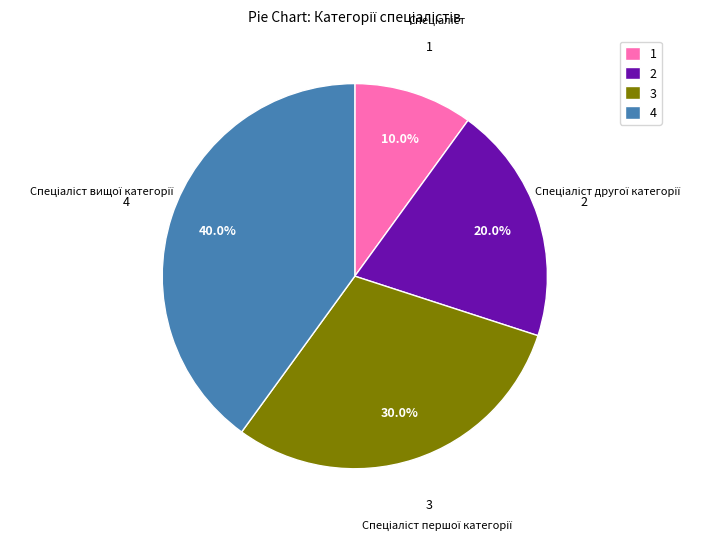

To the nearest percent, what is the average slice percentage?

25%